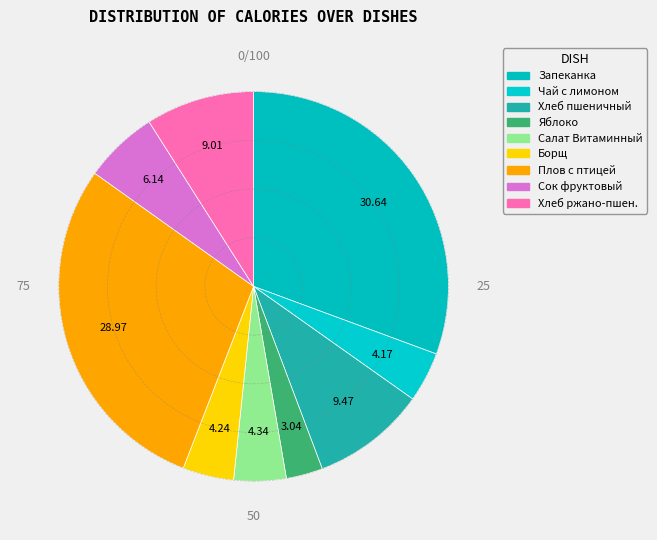

How many slices are in this pie chart?

9